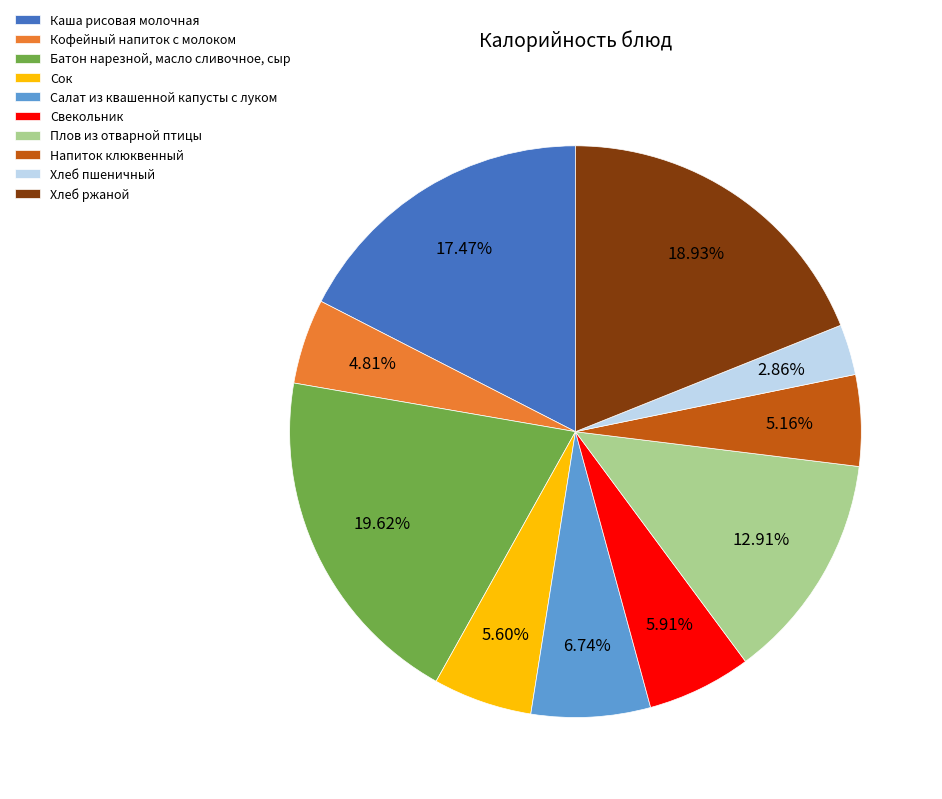

How many slices are in this pie chart?

10